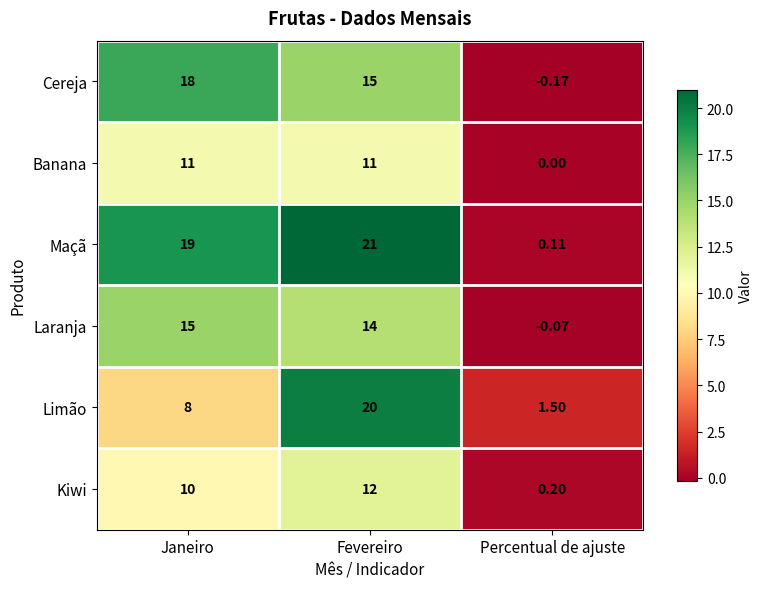

Which label corresponds to the largest value in the chart?

Fevereiro